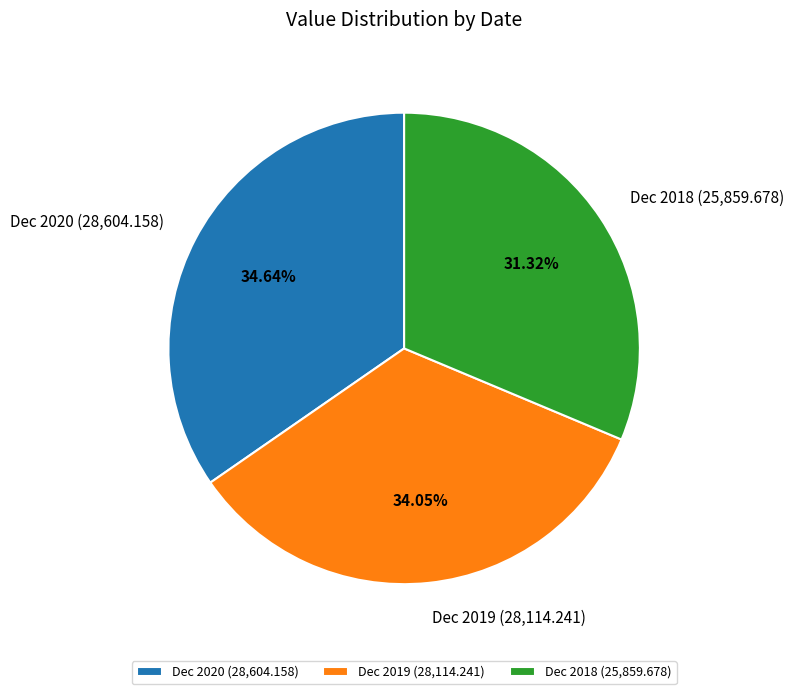

Is it true that Dec 2018 is 38% of the pie?

False